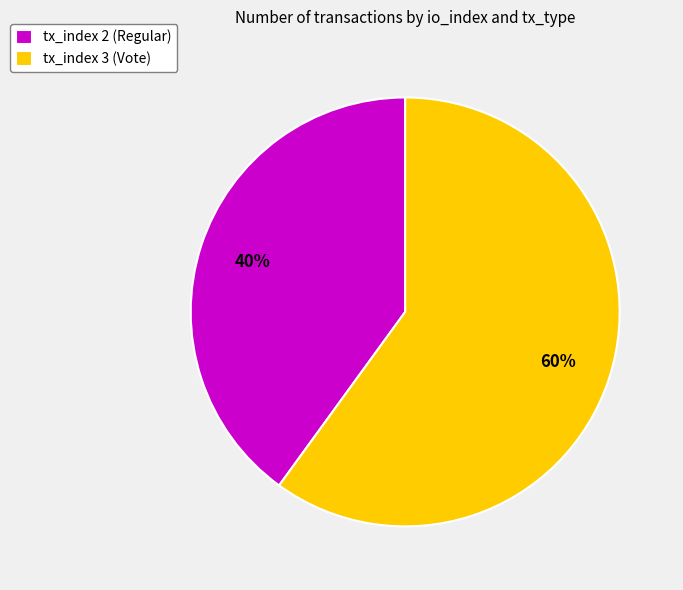

To the nearest percent, what is the difference between the tx_index 2 (Regular) and tx_index 3 (Vote) slice percentages?

20%